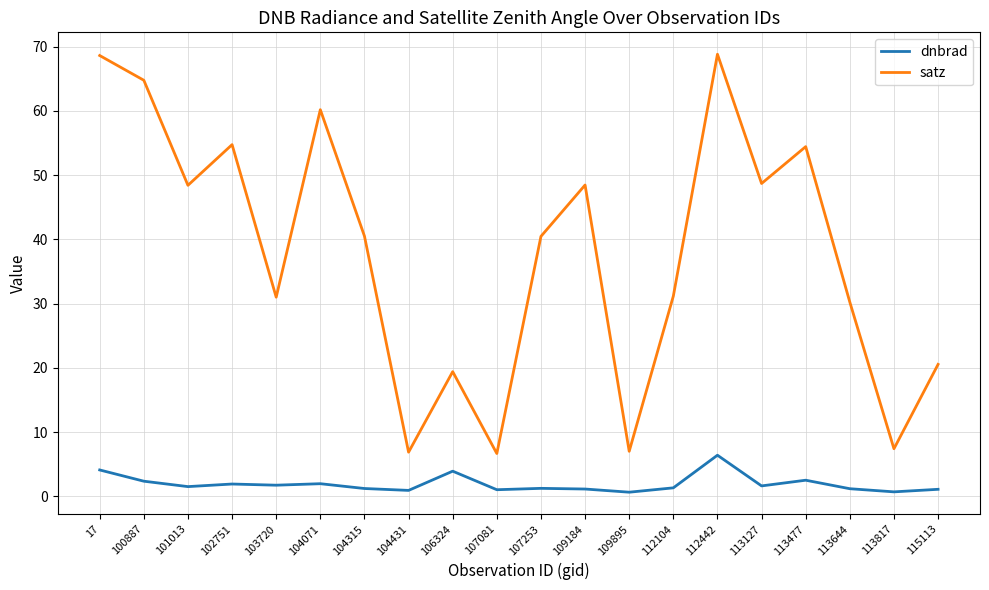

Is it true that satz equals 7.0 at 109895?

True